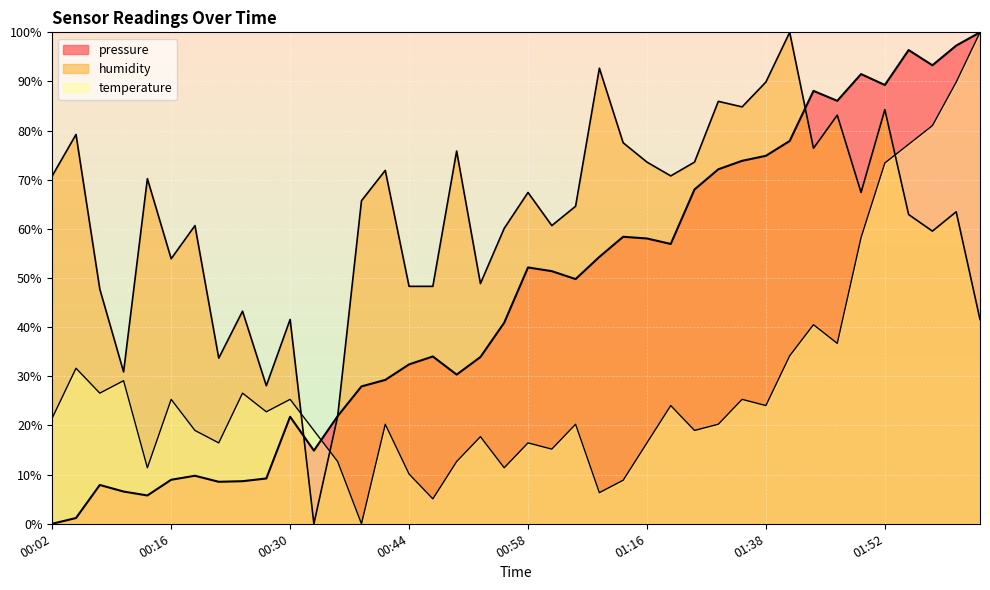

Which has a higher value, 00:33 or 01:26?

01:26